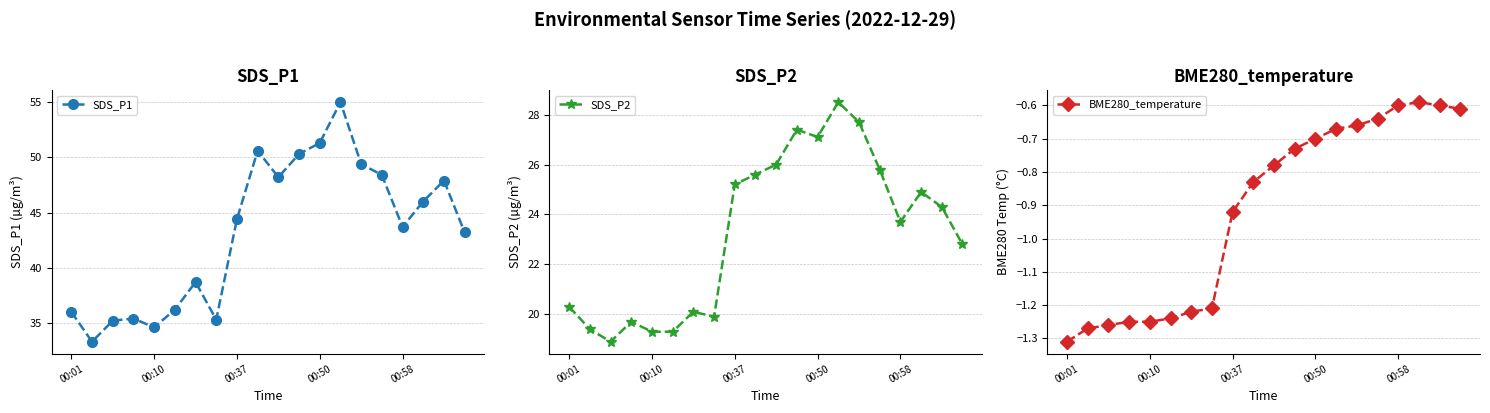

In SDS_P1, how many points are lower than both neighbors (excluding endpoints)?

5